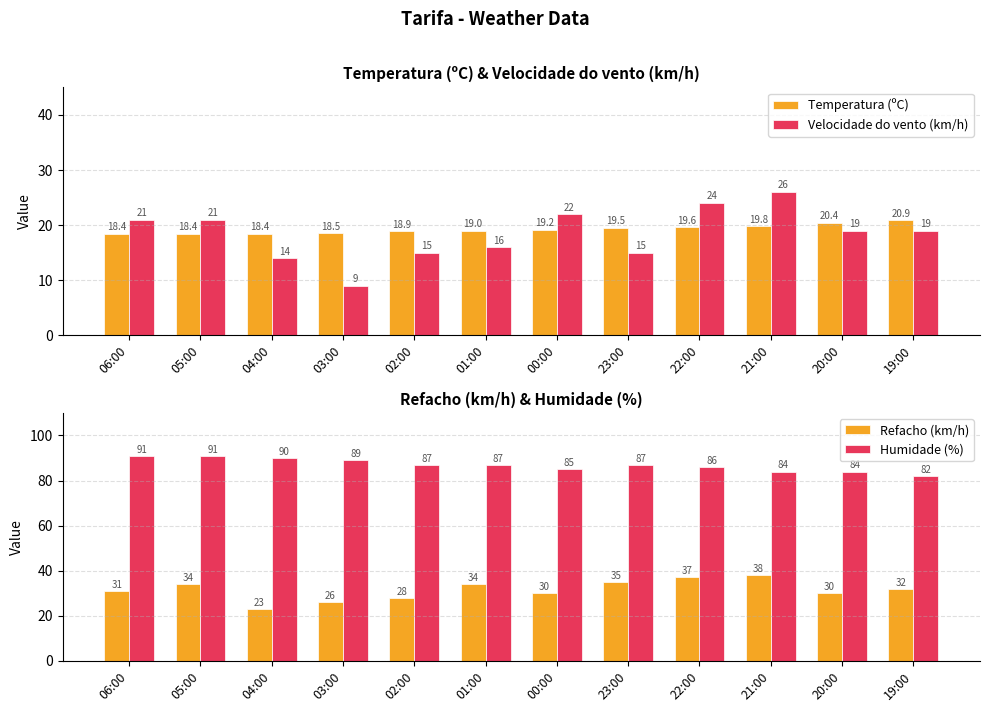

Is the value of Humidade (%) at 05:00 greater than the value of Temperatura (ºC) at 04:00?

Yes